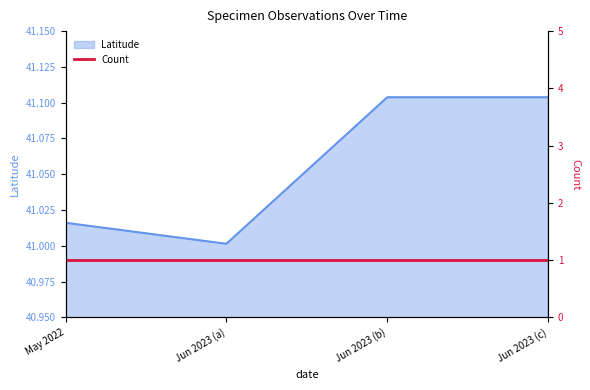

Reading left to right, transcribe all the data shown in this chart.

41.0	41.0	41.1	41.1